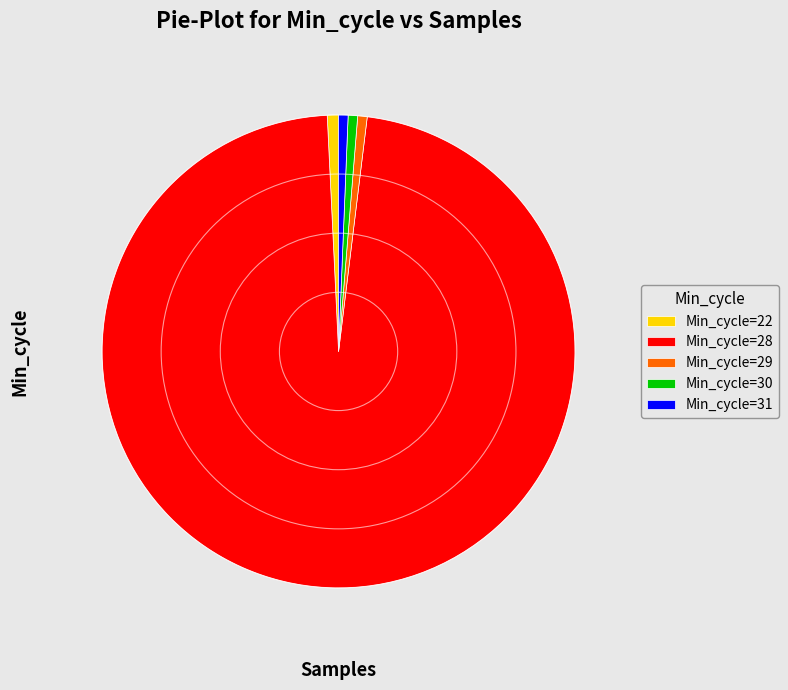

Which category has the biggest portion of the pie?

Min_cycle=28